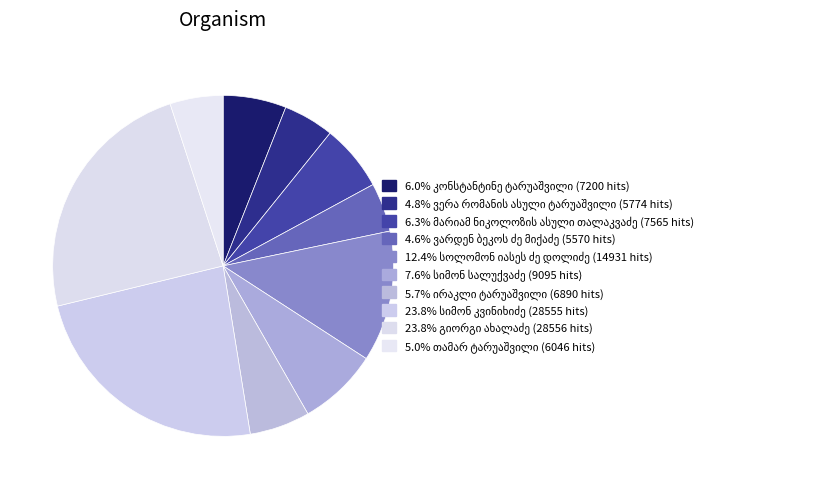

How many segments does this pie chart have?

10